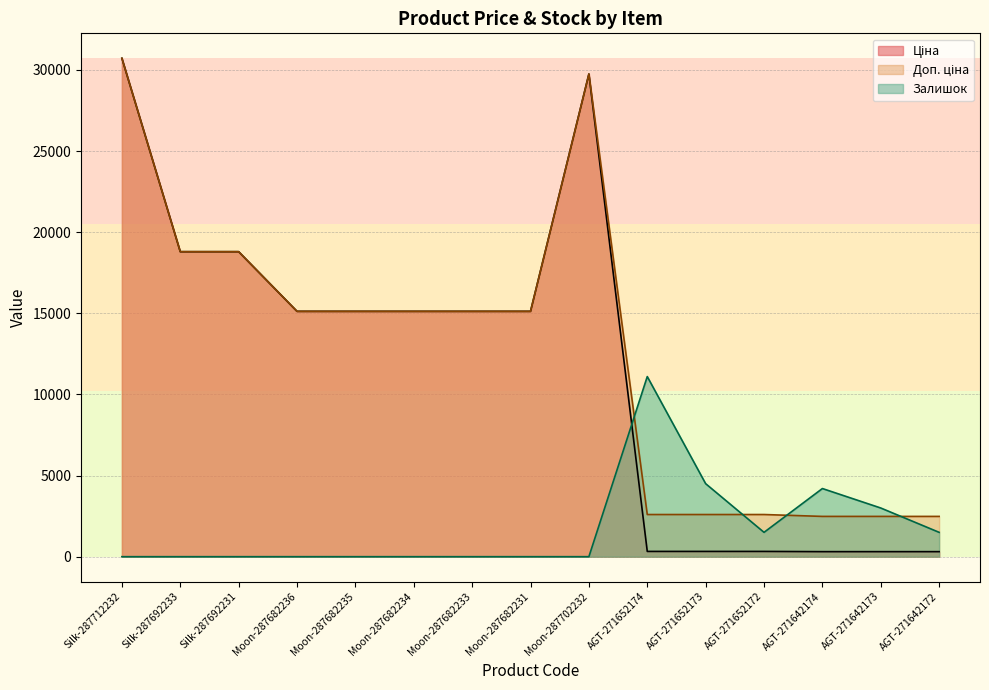

How many categories are shown in the chart?

15